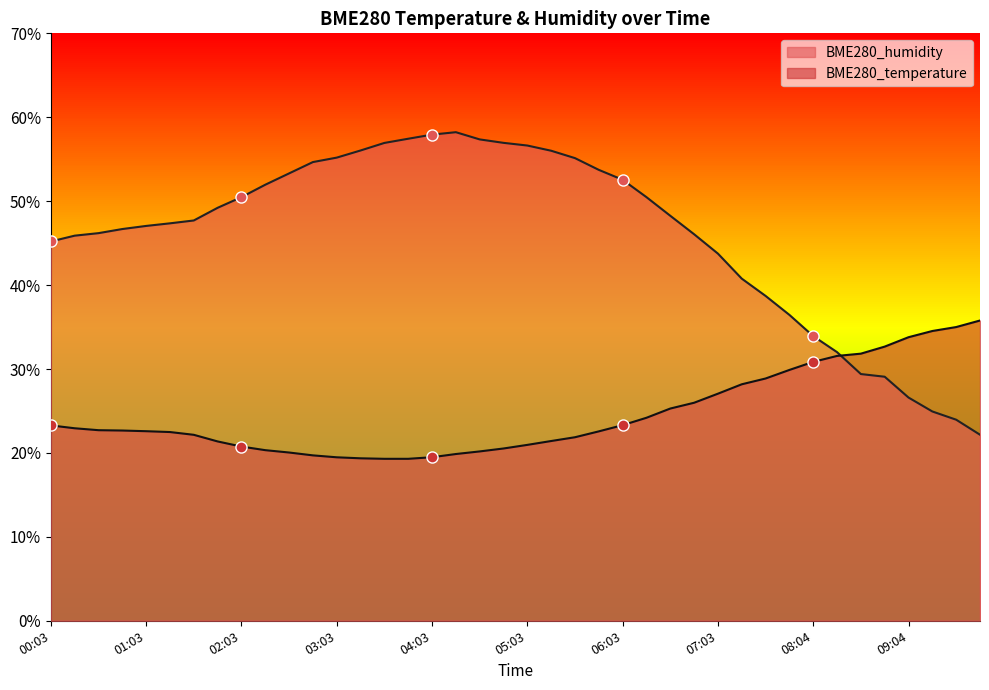

What is the total value across all series at 03:33?

76.2